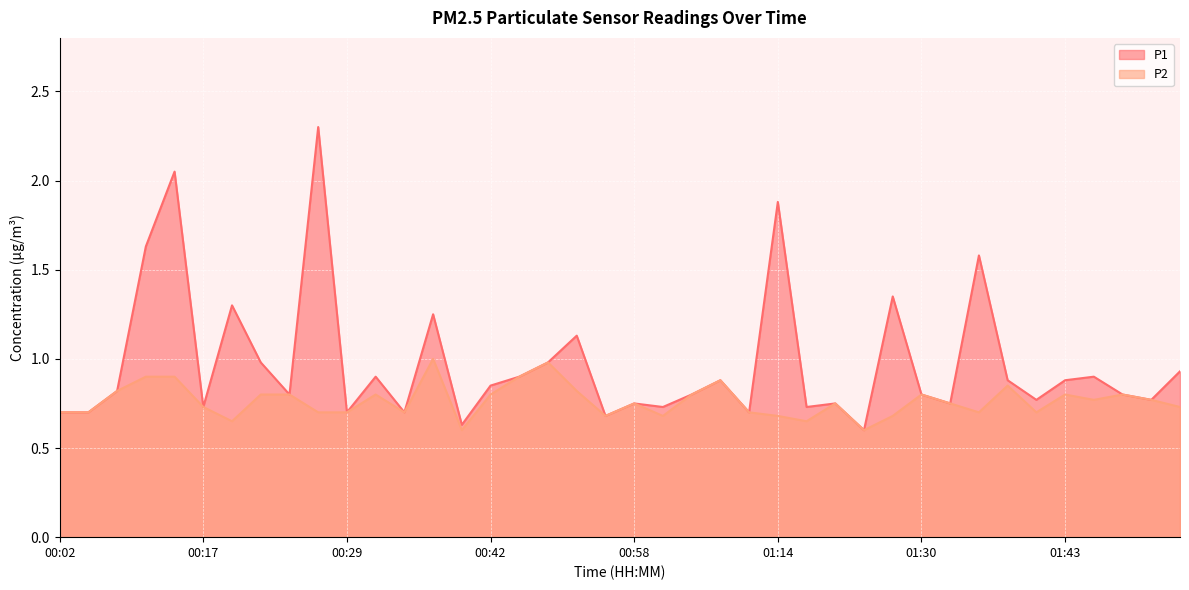

Reading left to right, list all the values displayed in this chart.

P1: 00:02=0.7	00:04=0.7	00:07=0.8	00:09=1.6	00:14=2.0	00:17=0.7	00:19=1.3	00:22=1.0	00:24=0.8	00:27=2.3	00:29=0.7	00:32=0.9	00:34=0.7	00:37=1.2	00:39=0.6	00:42=0.8	00:48=0.9	00:51=1.0	00:54=1.1	00:56=0.7	00:58=0.8	01:01=0.7	01:03=0.8	01:06=0.9	01:09=0.7	01:14=1.9	01:17=0.7	01:19=0.8	01:25=0.6	01:27=1.4	01:30=0.8	01:32=0.8	01:35=1.6	01:38=0.9	01:40=0.8	01:43=0.9	01:45=0.9	01:47=0.8	01:50=0.8	01:52=0.9
P2: 00:02=0.7	00:04=0.7	00:07=0.8	00:09=0.9	00:14=0.9	00:17=0.7	00:19=0.7	00:22=0.8	00:24=0.8	00:27=0.7	00:29=0.7	00:32=0.8	00:34=0.7	00:37=1.0	00:39=0.6	00:42=0.8	00:48=0.9	00:51=1.0	00:54=0.8	00:56=0.7	00:58=0.8	01:01=0.7	01:03=0.8	01:06=0.9	01:09=0.7	01:14=0.7	01:17=0.7	01:19=0.8	01:25=0.6	01:27=0.7	01:30=0.8	01:32=0.8	01:35=0.7	01:38=0.8	01:40=0.7	01:43=0.8	01:45=0.8	01:47=0.8	01:50=0.8	01:52=0.7